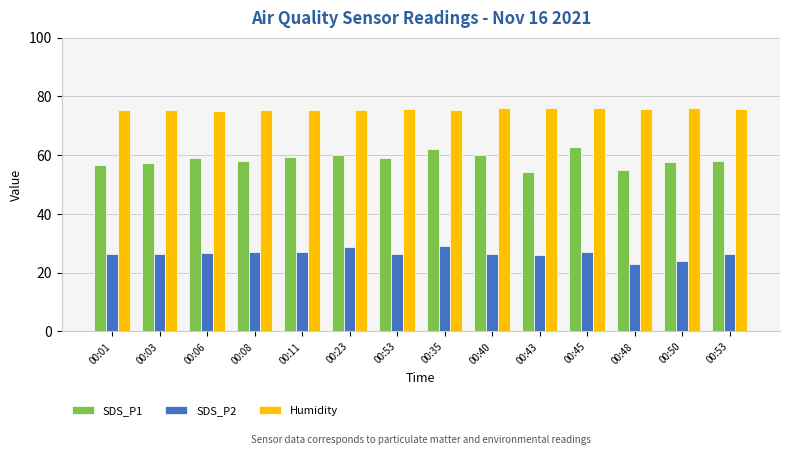

Rank the series by their average value, from lowest to highest.

SDS_P2, SDS_P1, Humidity